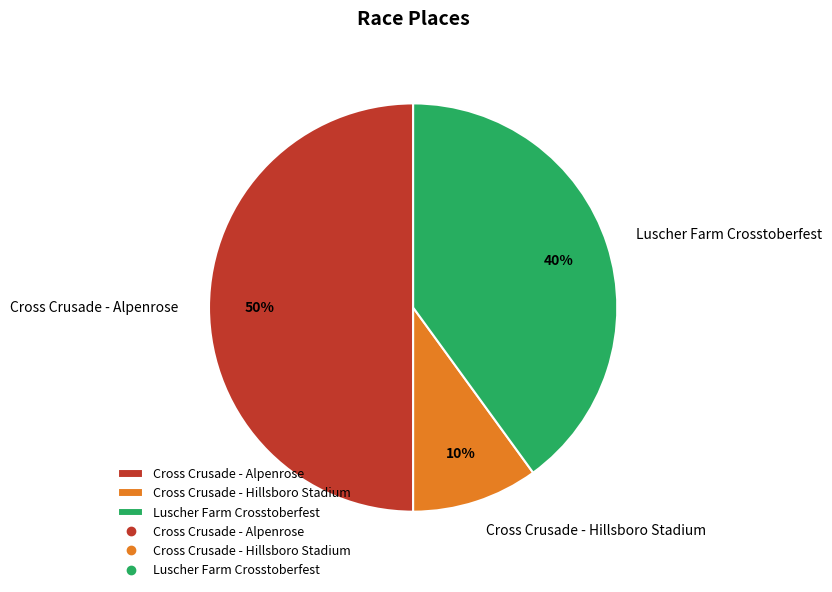

To the nearest percent, what percentage of the pie is Cross Crusade - Alpenrose?

50%